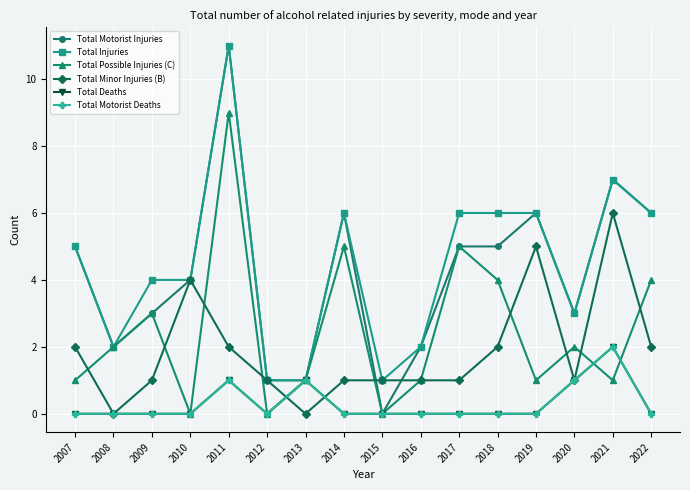

What is the difference between the maximum and minimum values in the Total Motorist Deaths series?

2